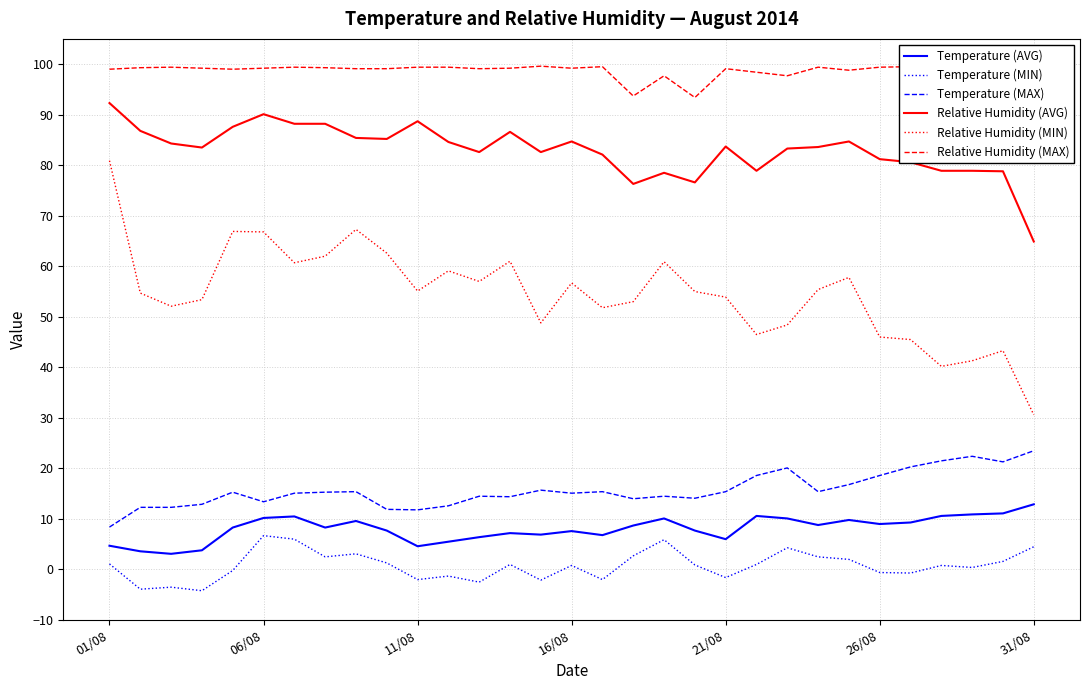

True or false: Relative Humidity (AVG) and Temperature (AVG) intersect in this chart.

False